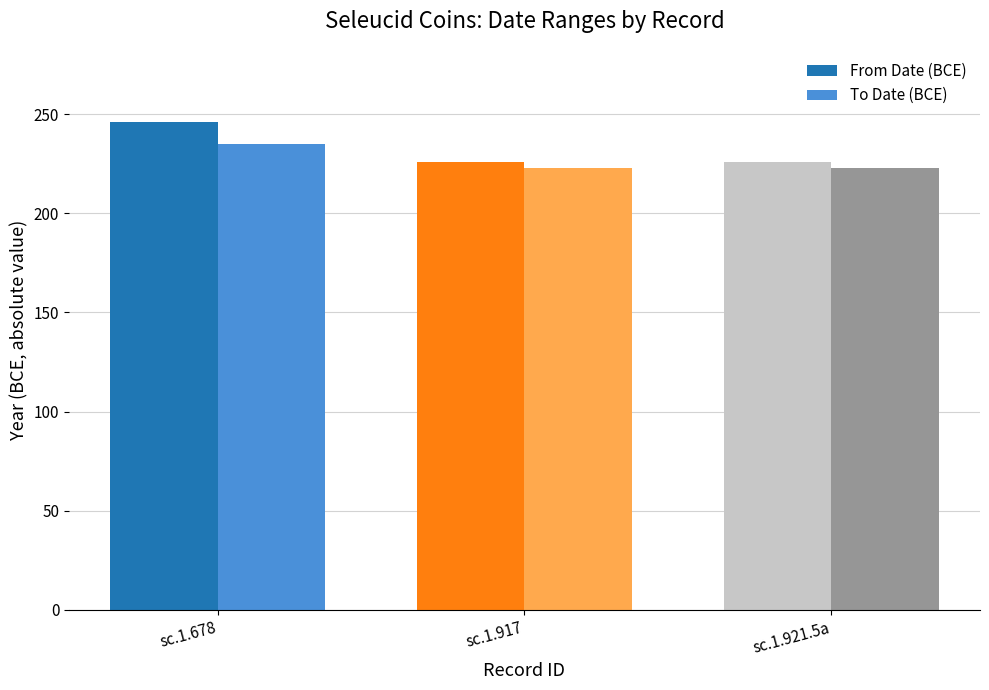

Reading left to right, what are all the values shown in this chart?

From Date (BCE): sc.1.678=246	sc.1.917=226	sc.1.921.5a=226
To Date (BCE): sc.1.678=235	sc.1.917=223	sc.1.921.5a=223